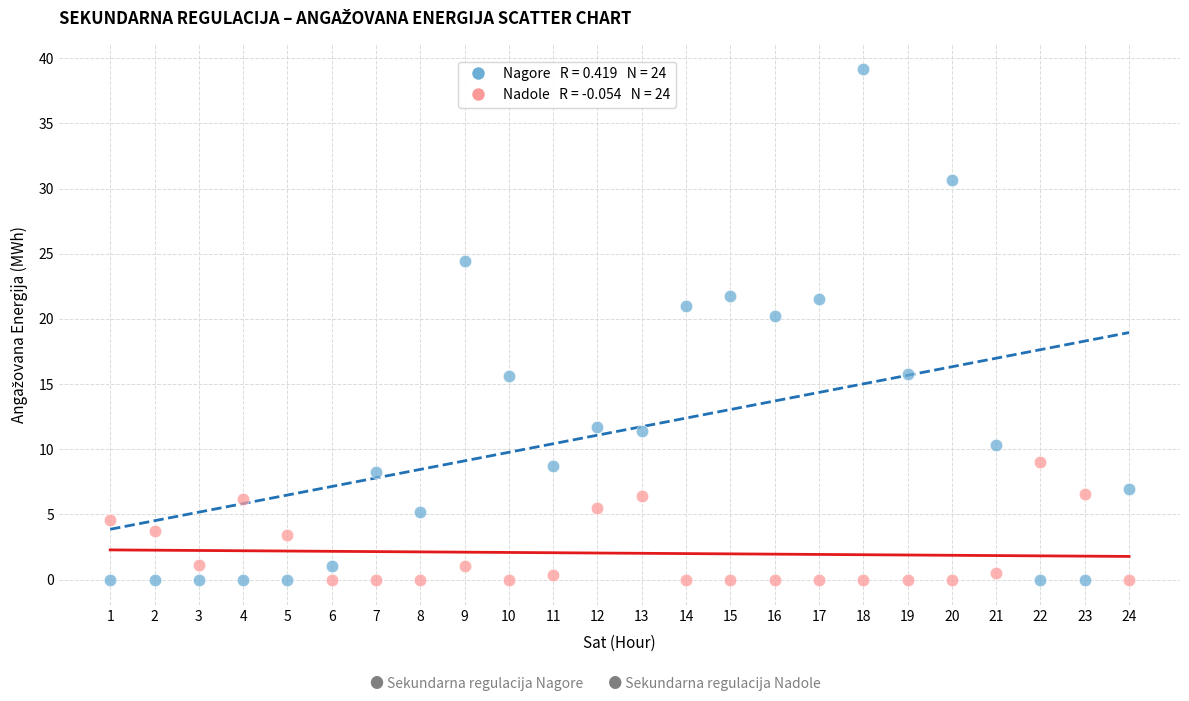

Across all data points, what is the range of Y values (max minus min)?

39.2